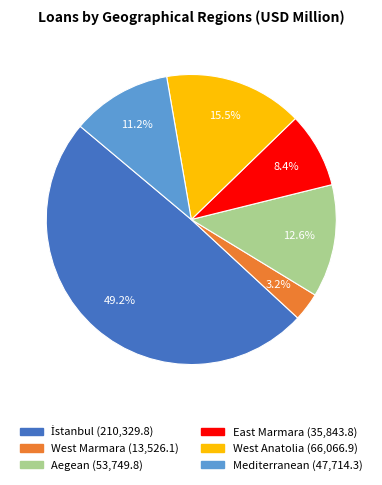

Does any single category account for the majority?

No